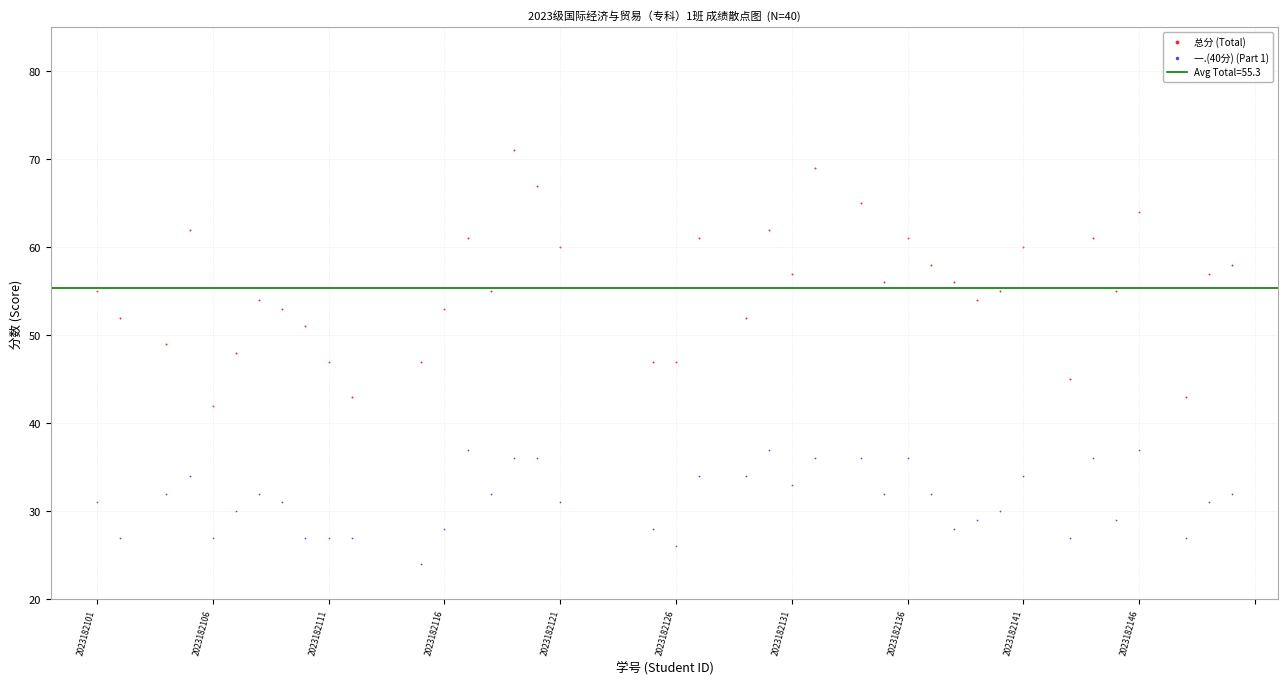

Which series has the largest Y range (max minus min)?

总分 (Total)